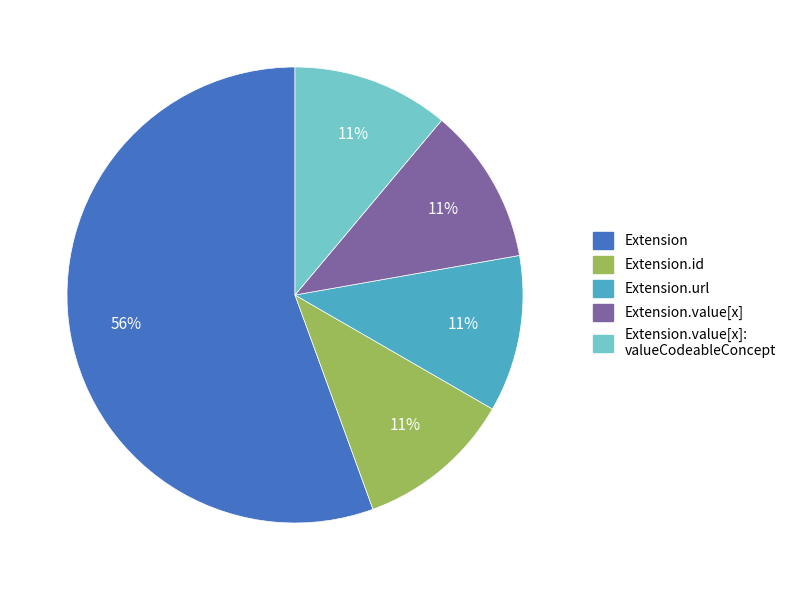

Is there any slice that represents more than half of the pie?

Yes